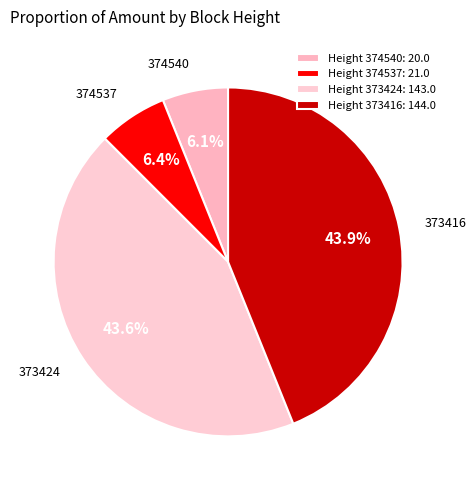

Count the number of slices in the pie.

4